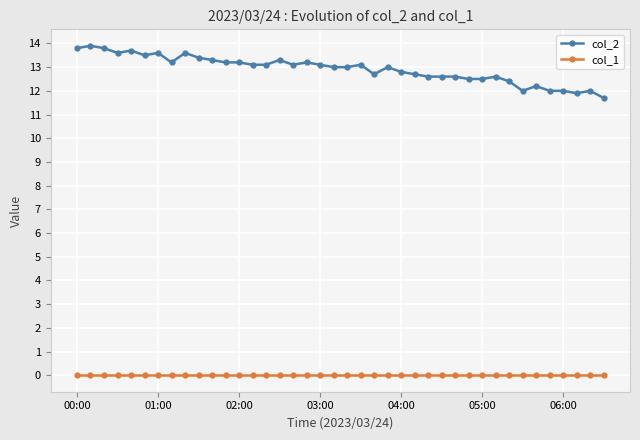

What is the lowest value of the col_2 series?

11.7